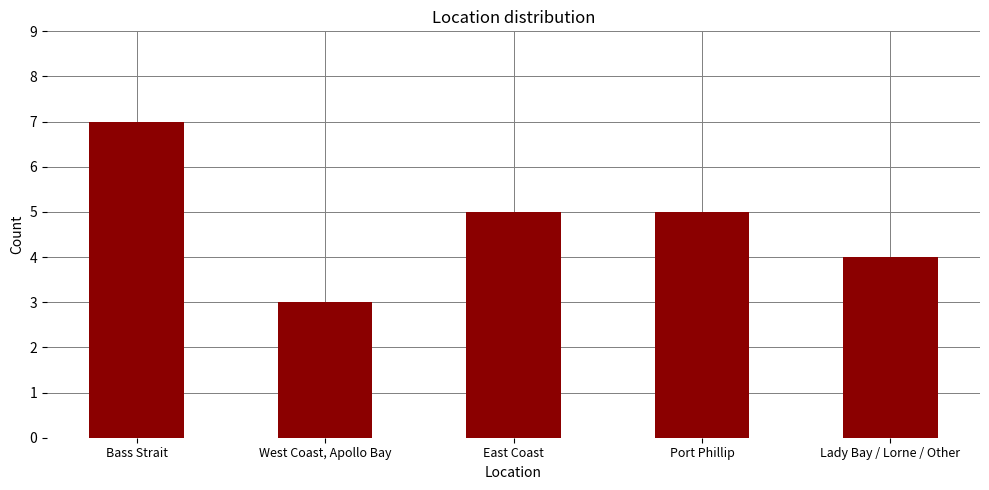

What is the sum of the values at Port Phillip and Bass Strait?

12